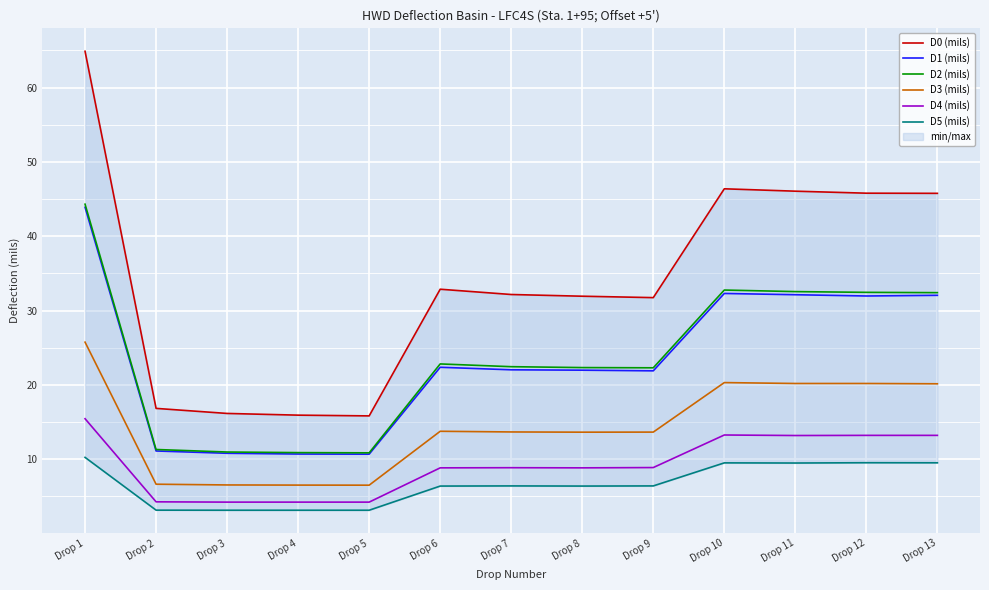

True or false: D4 (mils) has more than 0 points higher than both neighbors.

True